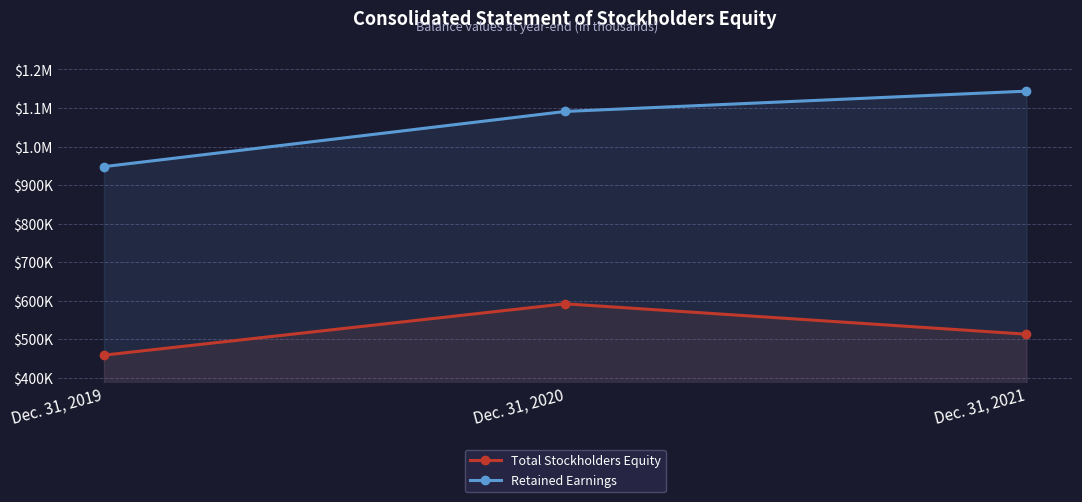

Which series has the largest range (max minus min)?

Retained Earnings